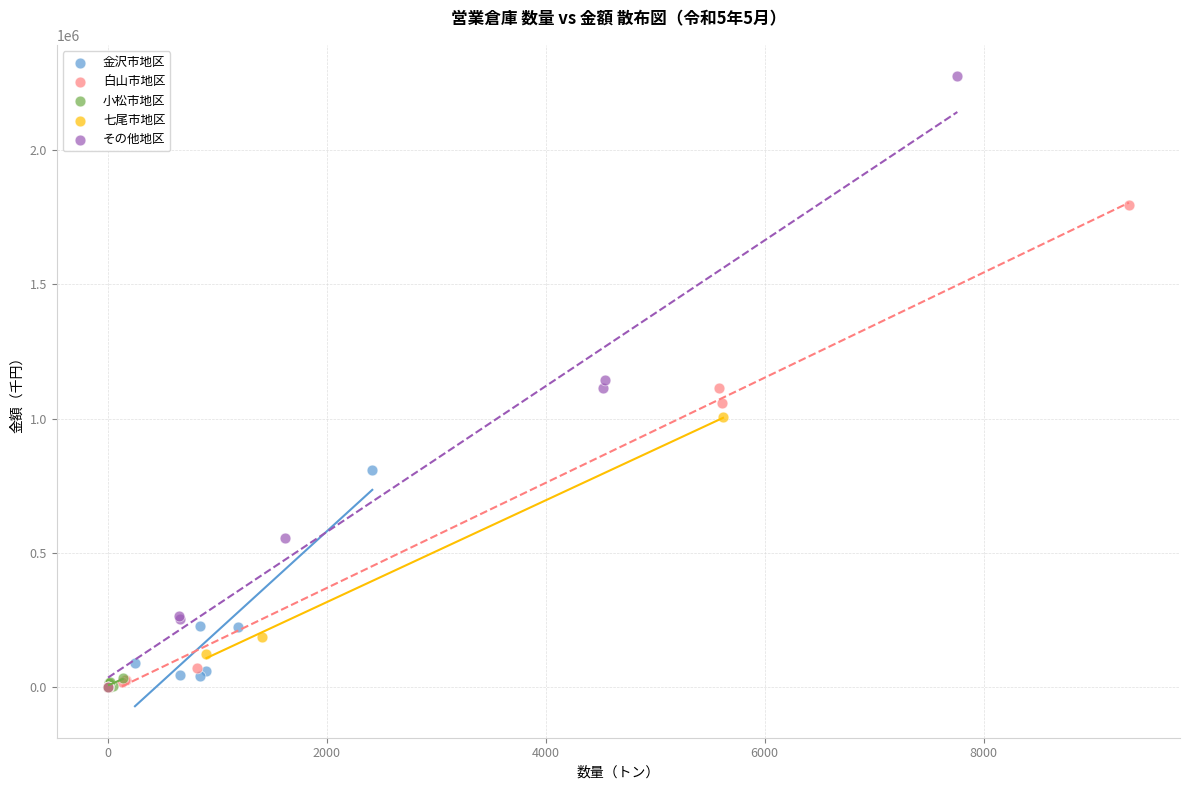

Which series has the largest Y range (max minus min)?

その他地区